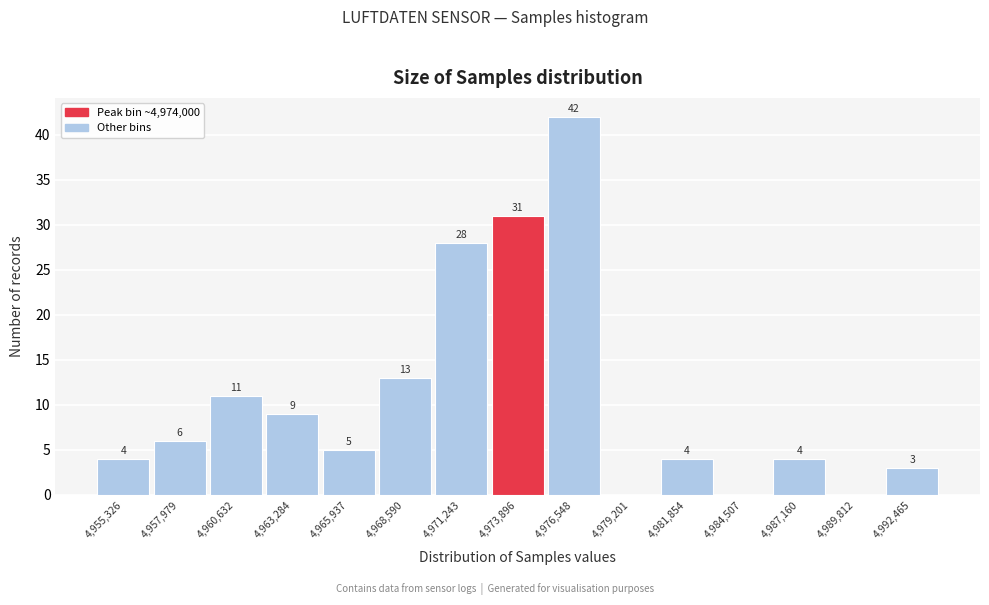

Which range on the x-axis has the tallest bar?

4975000 to 4978000